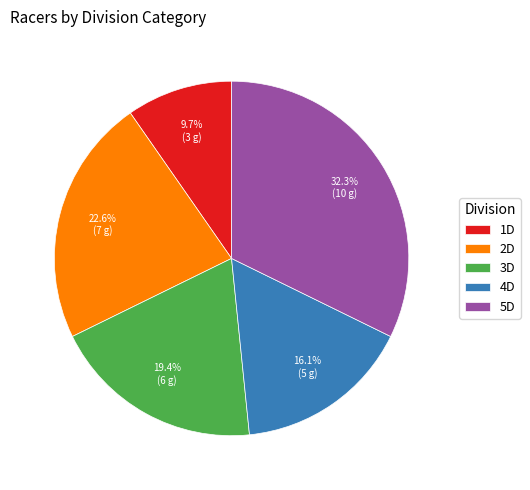

Does 3D account for over 50% of the chart?

No